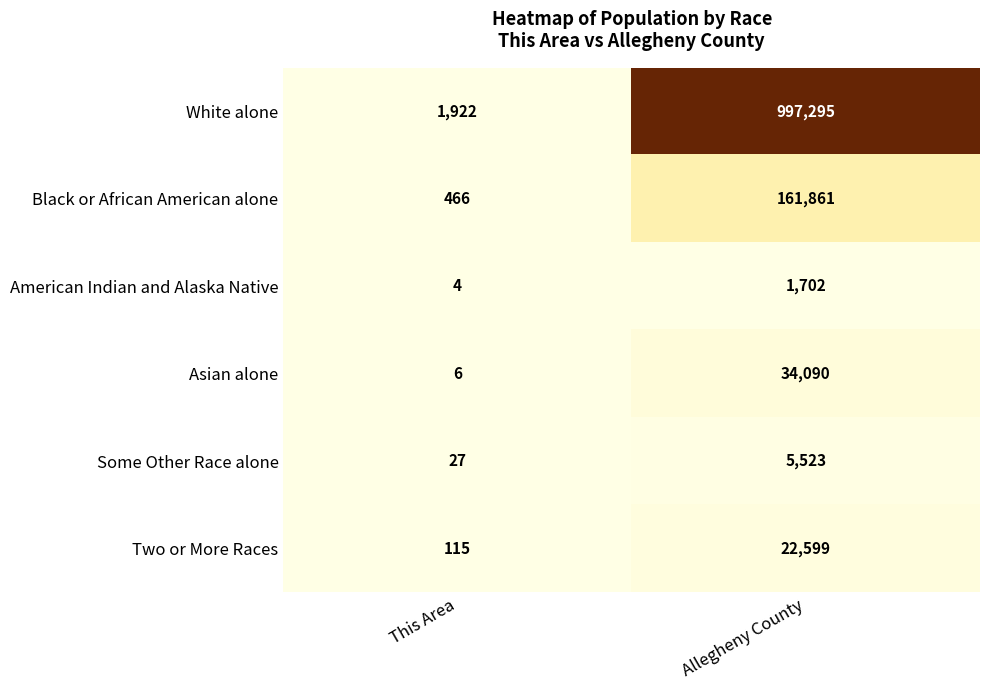

What is the greatest value displayed?

997295